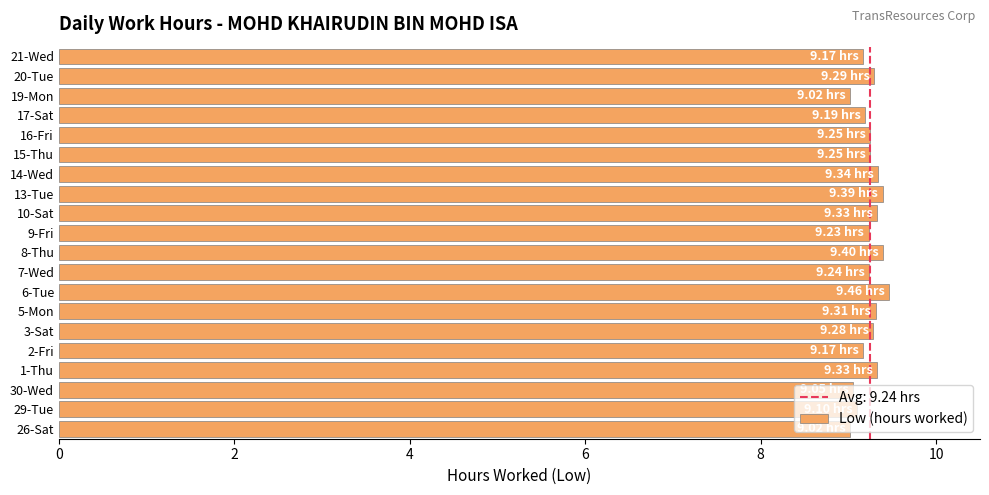

What is the sum of the values at 20-Tue and 8-Thu?

18.7